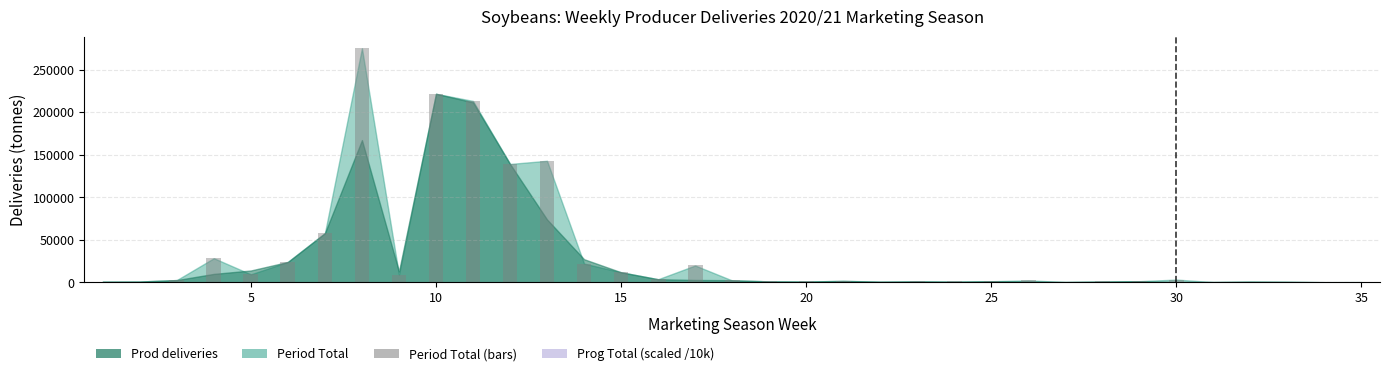

What is the sum of all values?

1205105